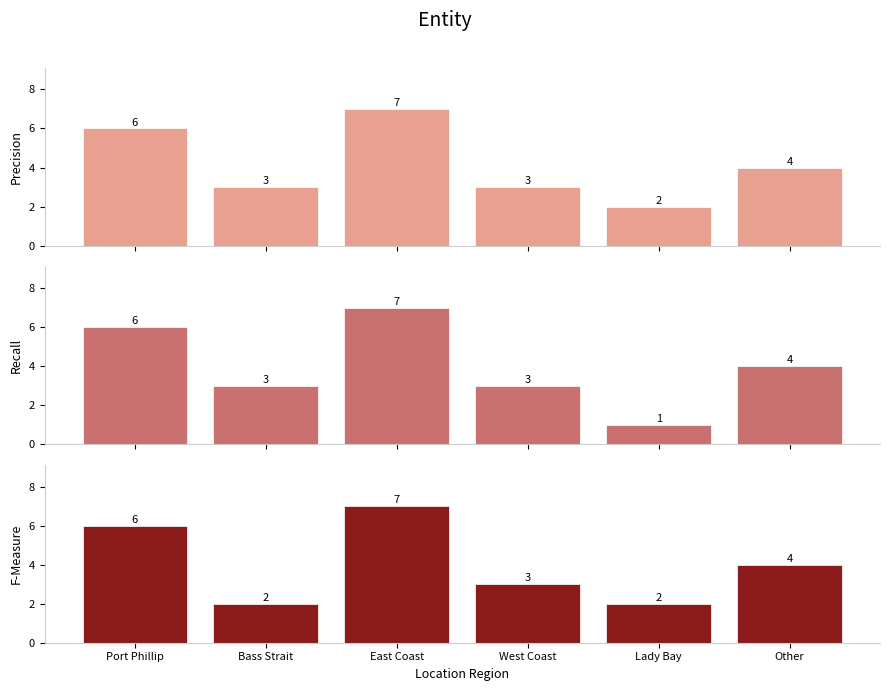

Which series has the widest spread of values?

Recall